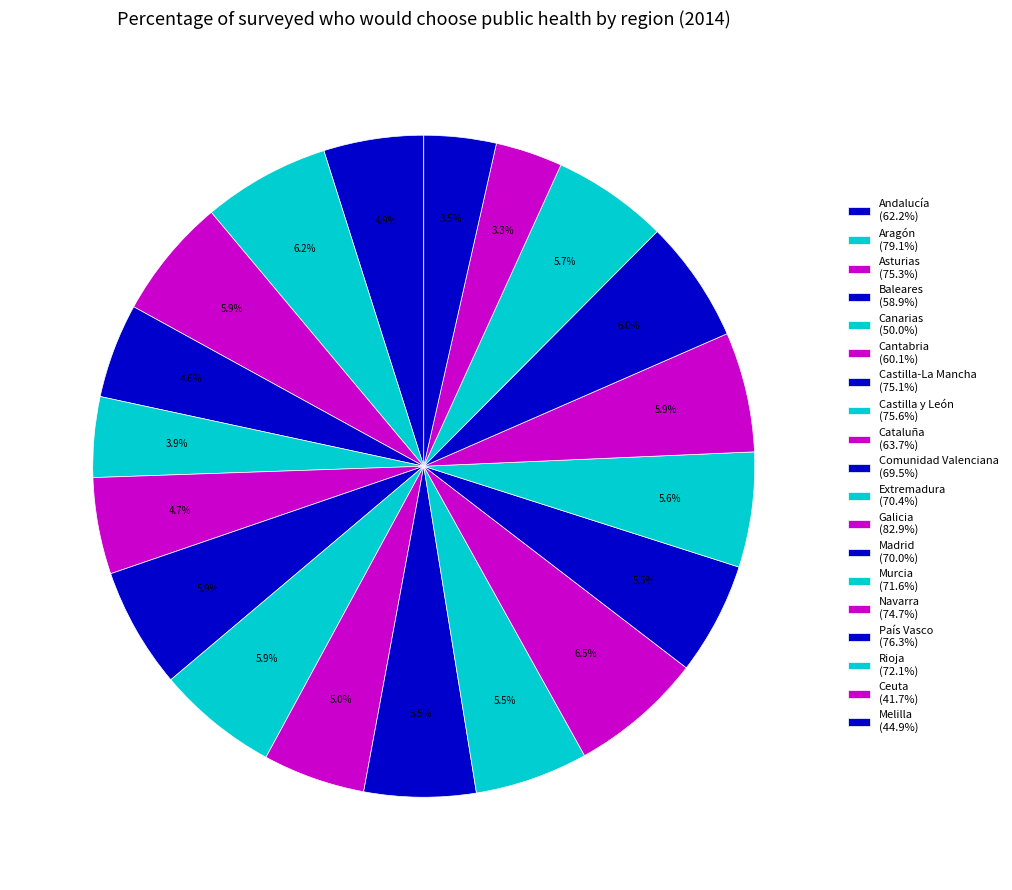

How much of the chart is everything except Ceuta?

96.7%